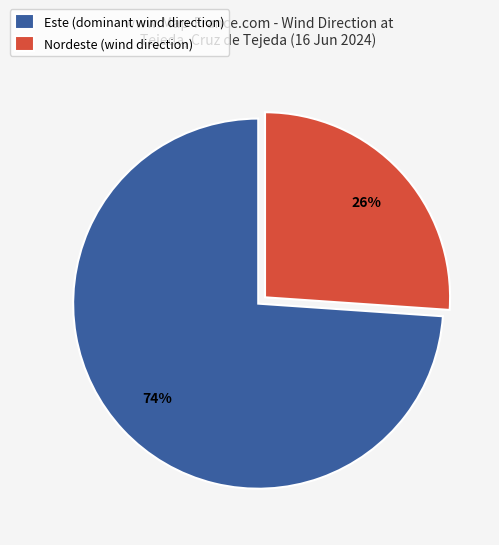

To the nearest percent, what portion does Nordeste (wind direction) represent?

26%